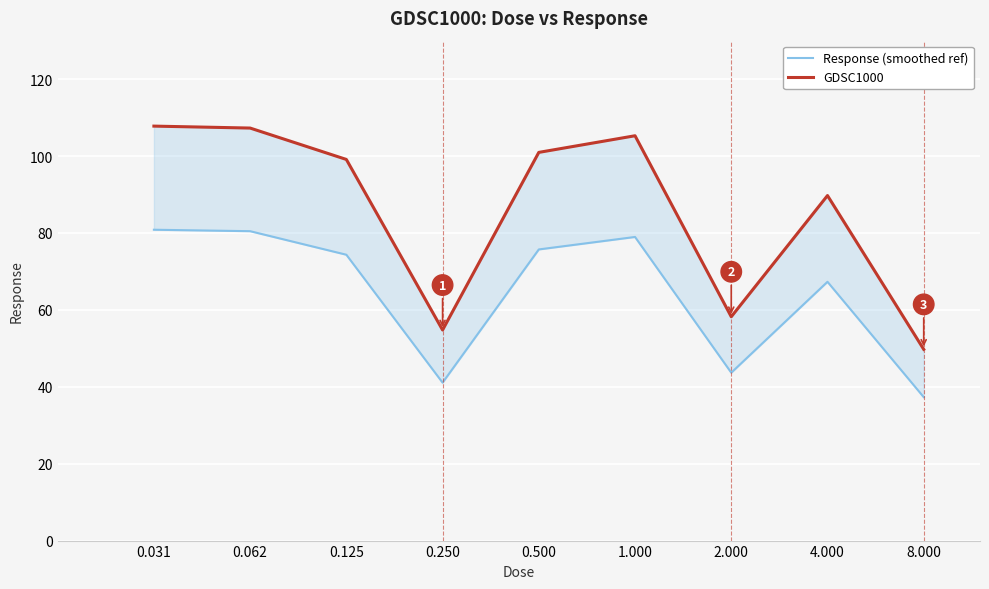

At how many categories does at least one series exceed 102?

3